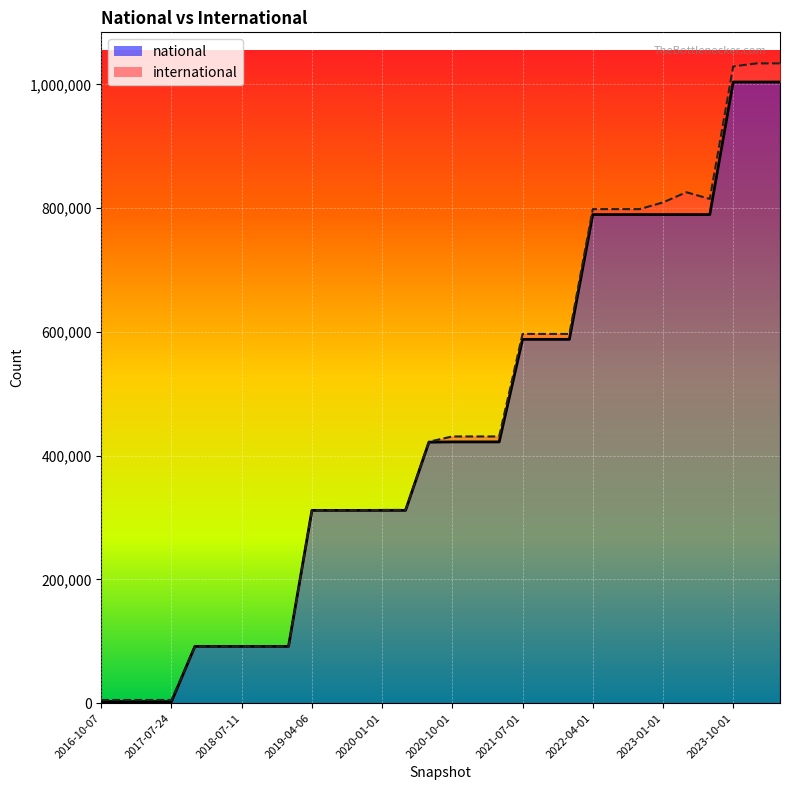

The value at 2020-10-01 is 422315. True or false?

True